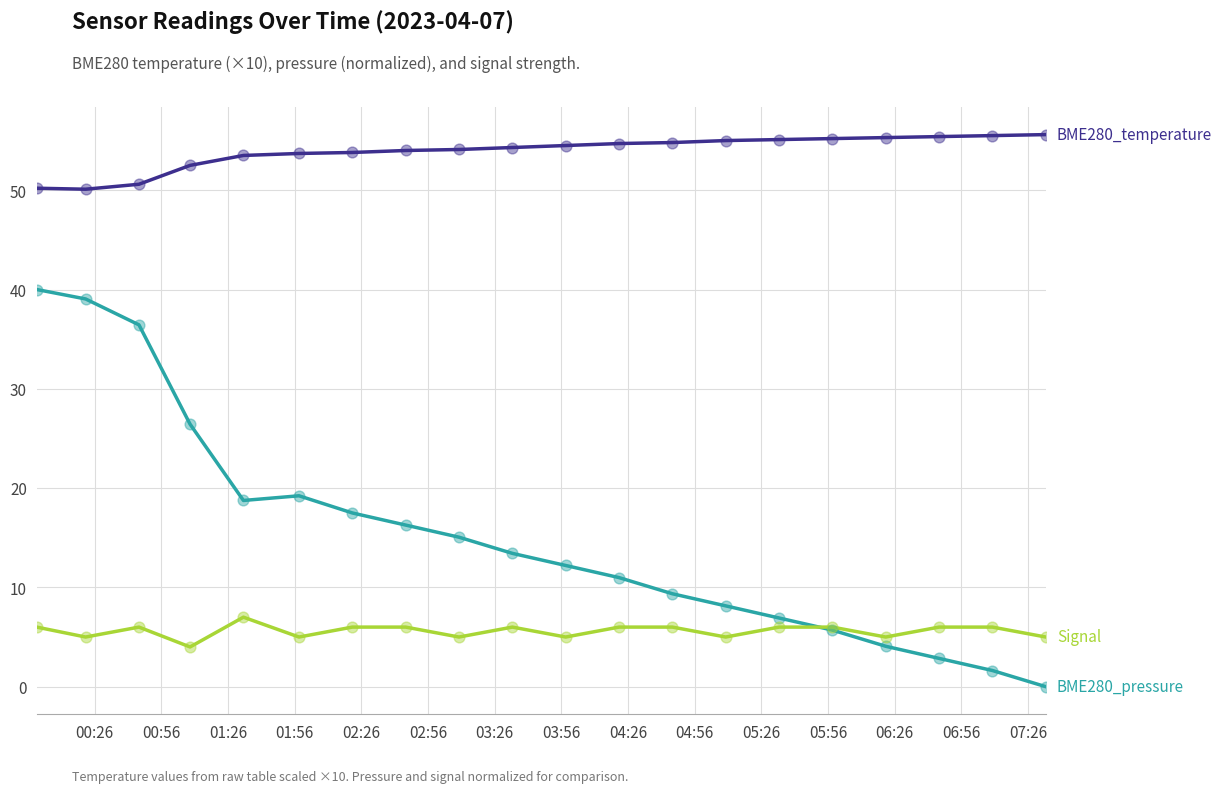

What is the greatest value displayed?

55.6